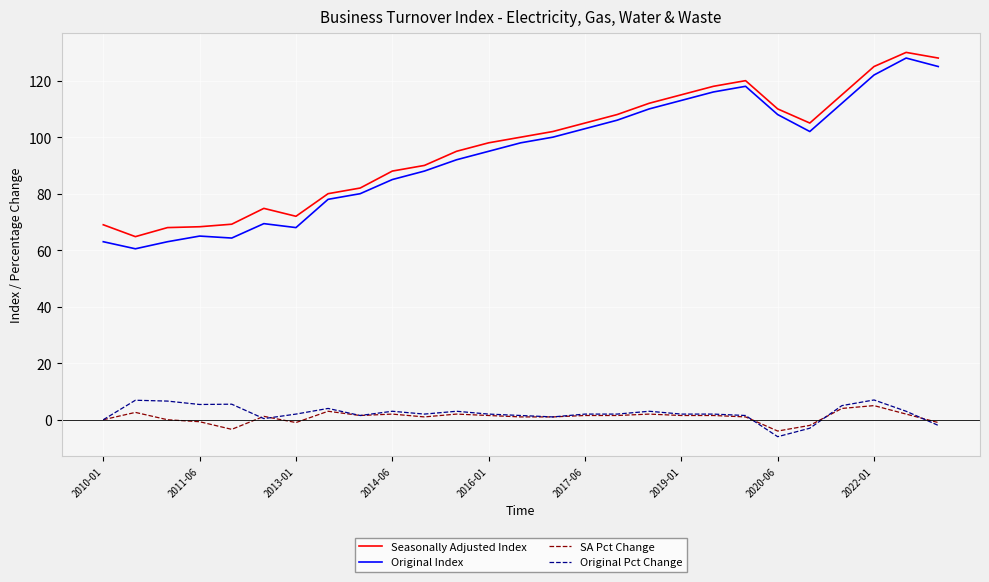

Which series has the largest range (max minus min)?

Original Index